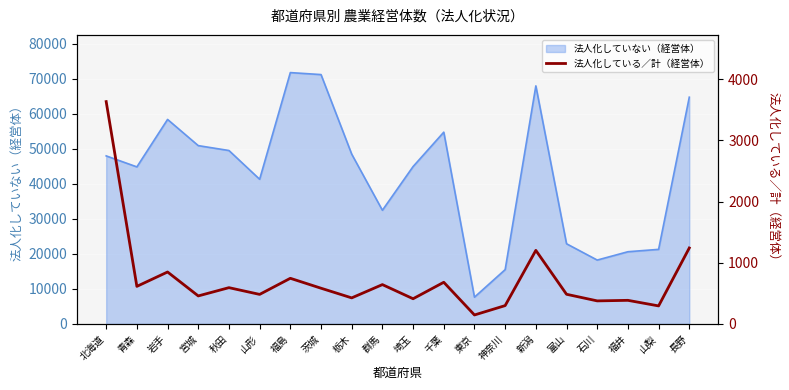

The value of 法人化していない（経営体） at 青森 is 44852. True or false?

True